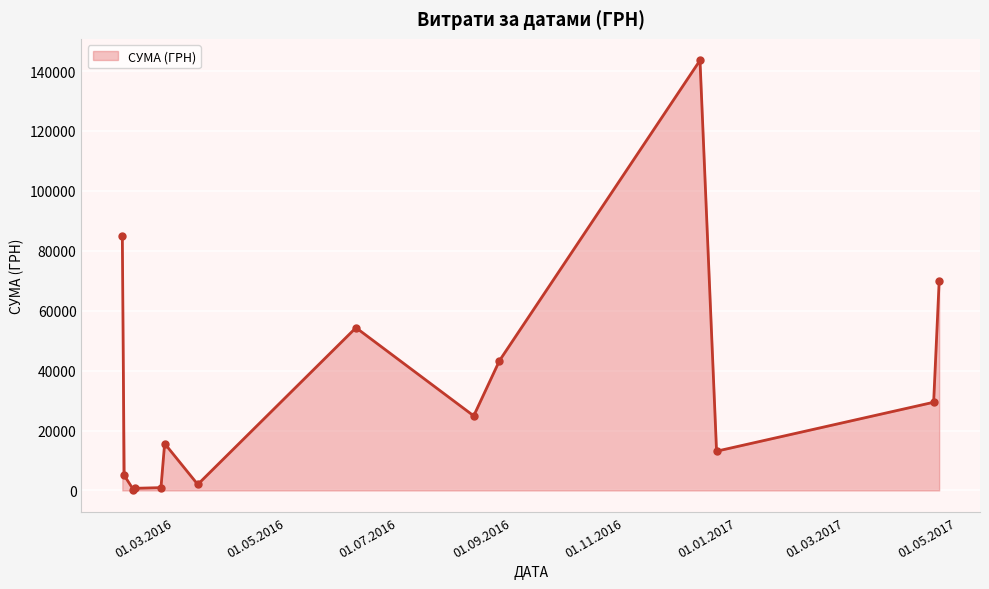

Does the chart display data point markers on the line(s)?

No